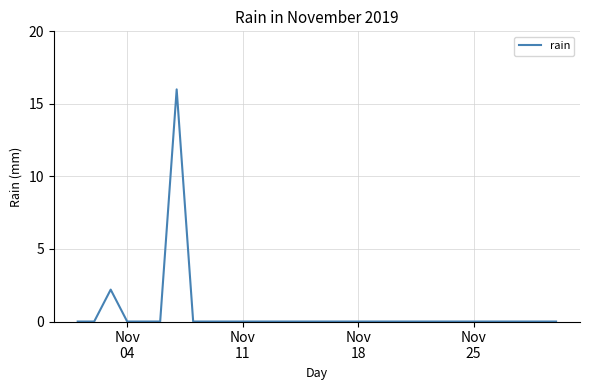

What is the greatest value displayed?

16.0